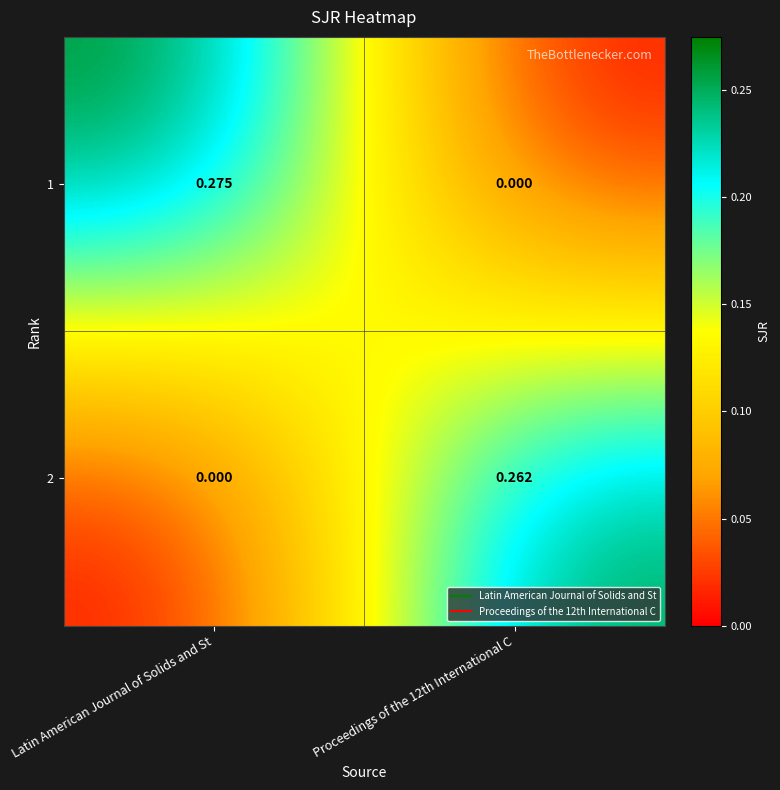

Is the value of 2 at Proceedings of the 12th International C greater than the value of 1 at Proceedings of the 12th International C?

Yes